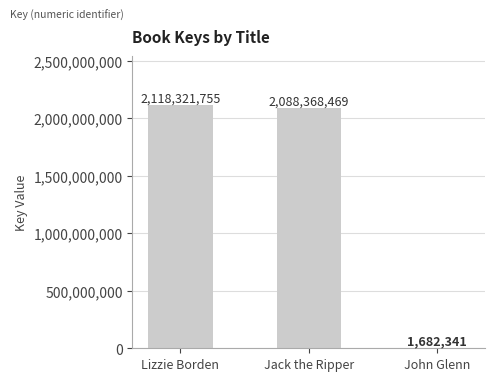

At which category does the chart reach its peak across all series?

Lizzie Borden